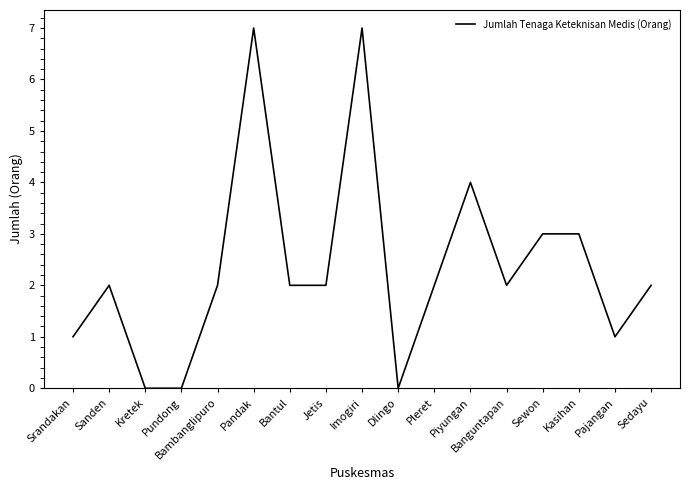

True or false: the data shows 2 at Pajangan.

False